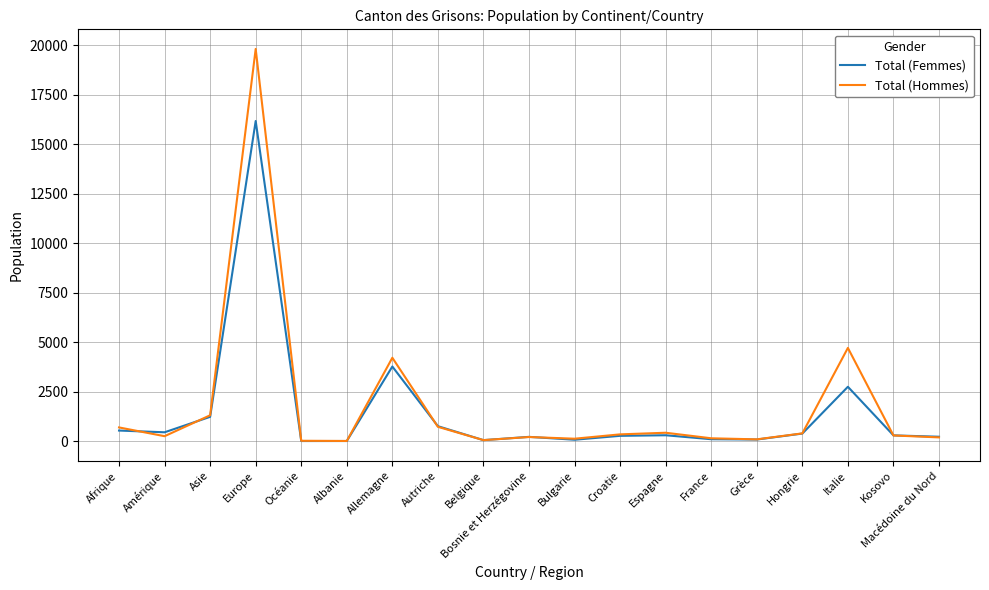

Which category has the highest value in the Total (Femmes) series?

Europe